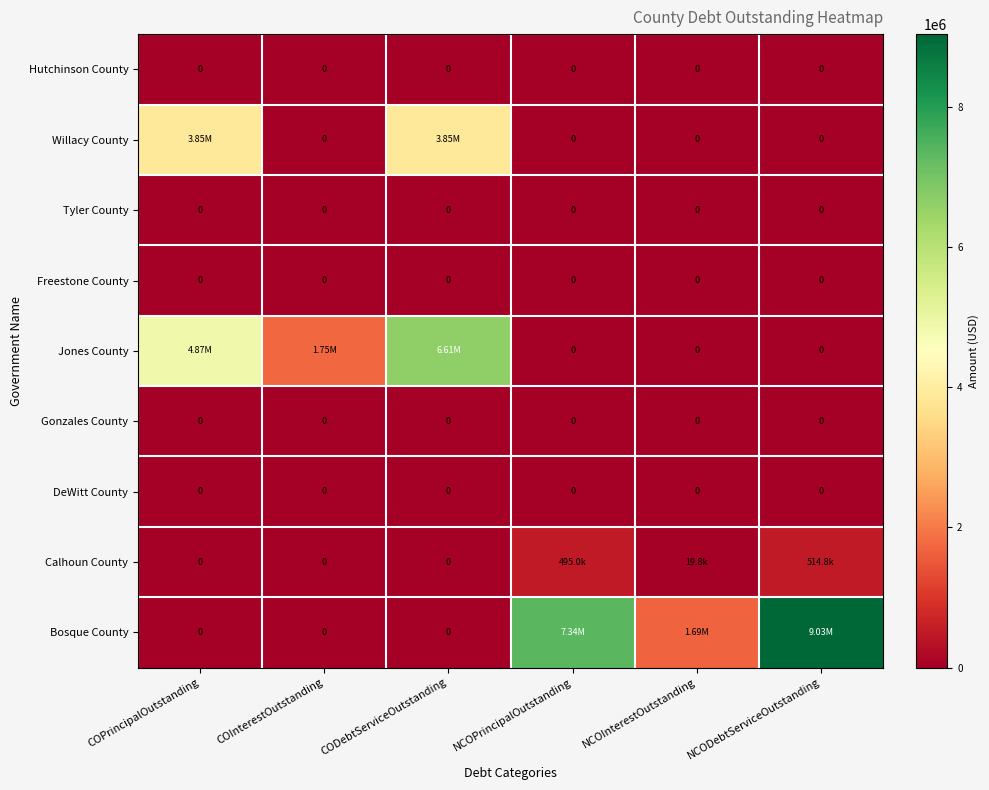

Where is Calhoun County nearest to the value 257400?

NCOPrincipalOutstanding